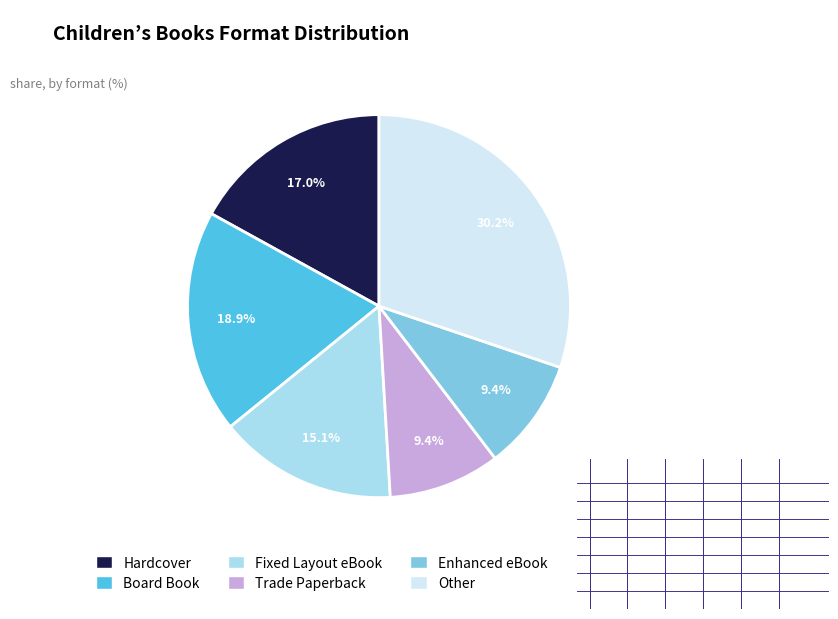

To the nearest percent, what percentage of the pie is Hardcover?

17%